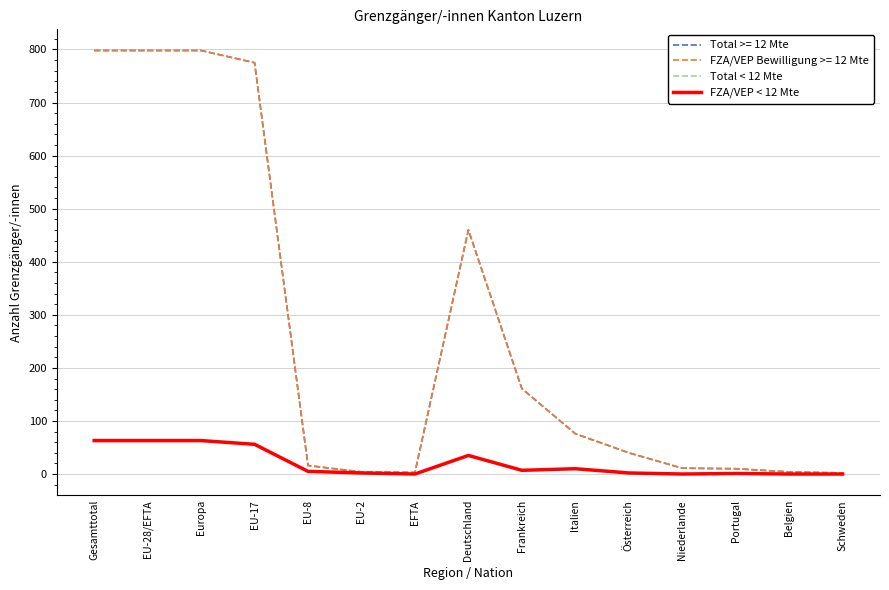

Does the chart have visible grid lines?

Yes